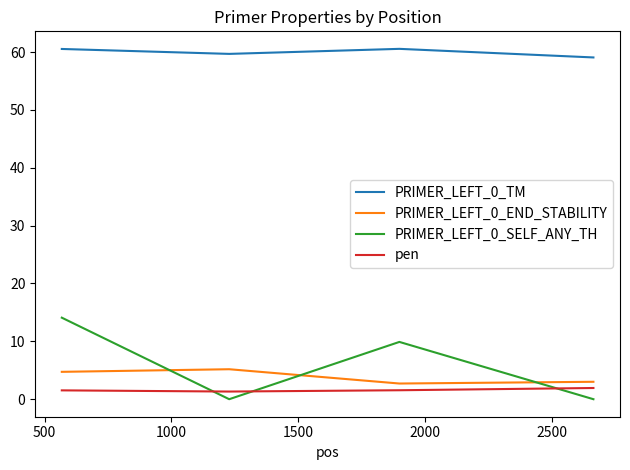

Which series has the largest total across all categories?

PRIMER_LEFT_0_TM